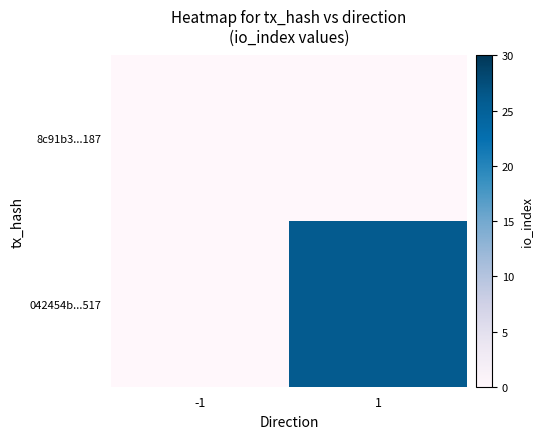

Where is 8c91b3...187 nearest to the value 0?

-1